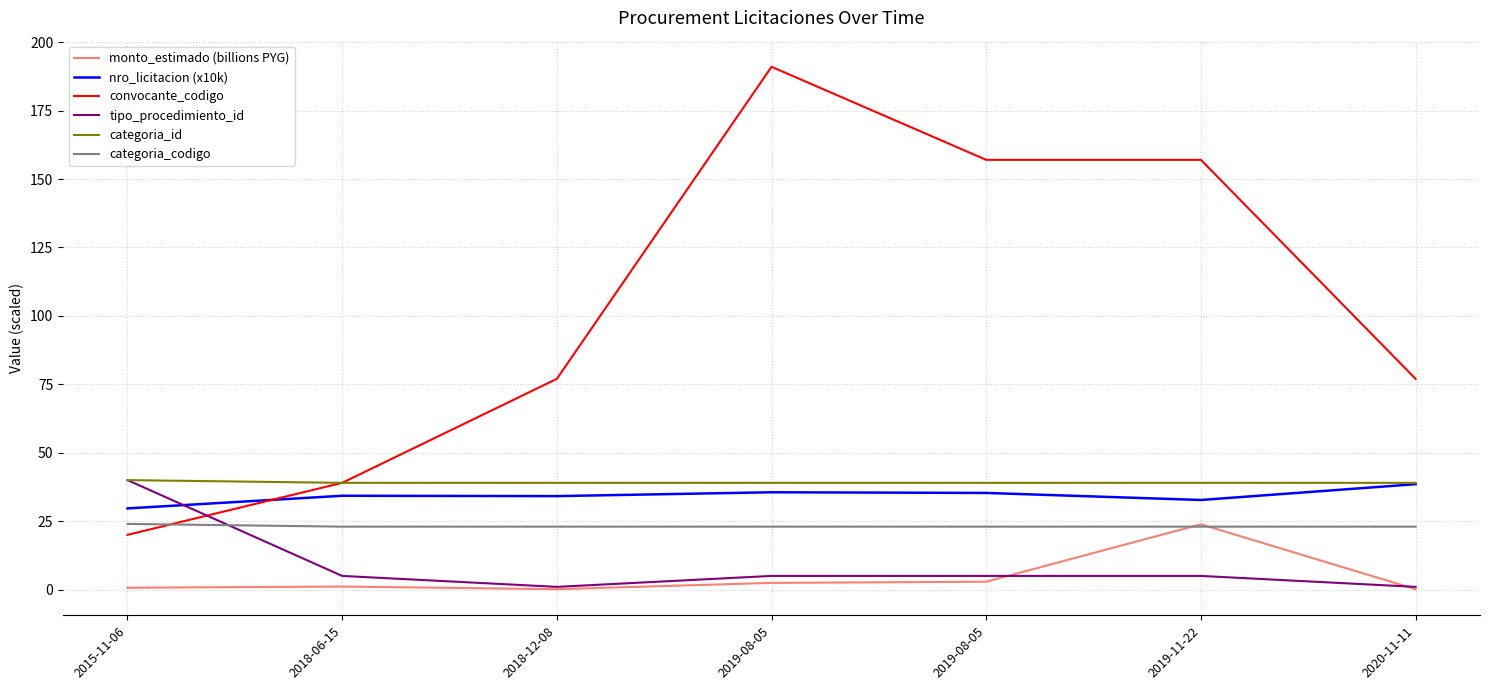

At how many categories does at least one series exceed 115?

3